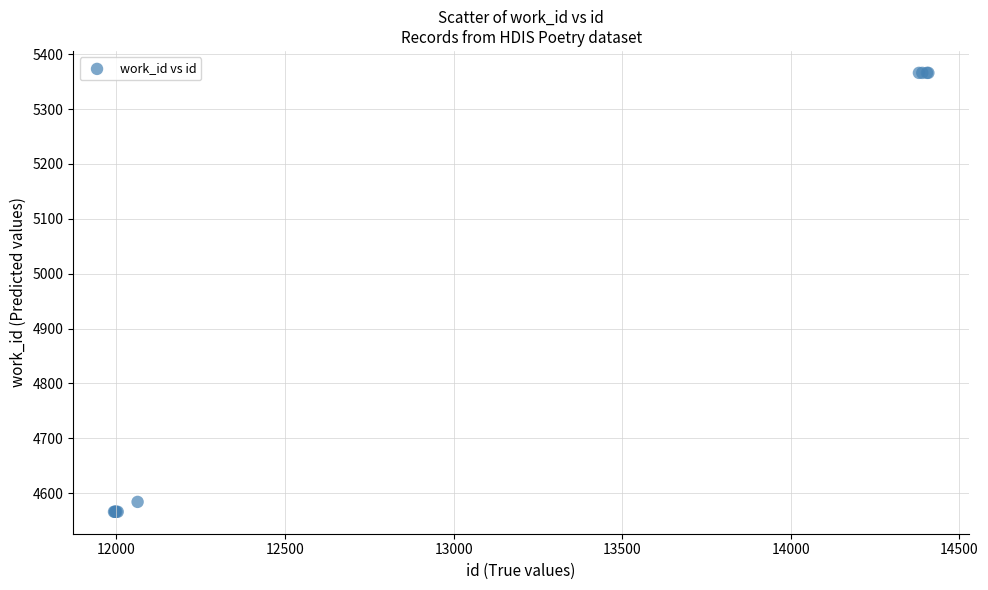

What Y value in the scatter plot is closest to 4966?

4584